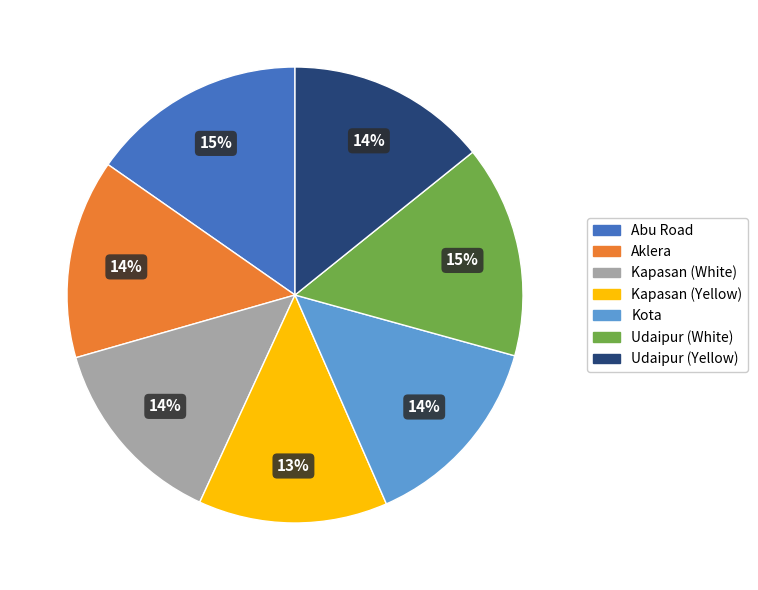

What percentage is the Udaipur (Yellow) slice, to the nearest percent?

14%